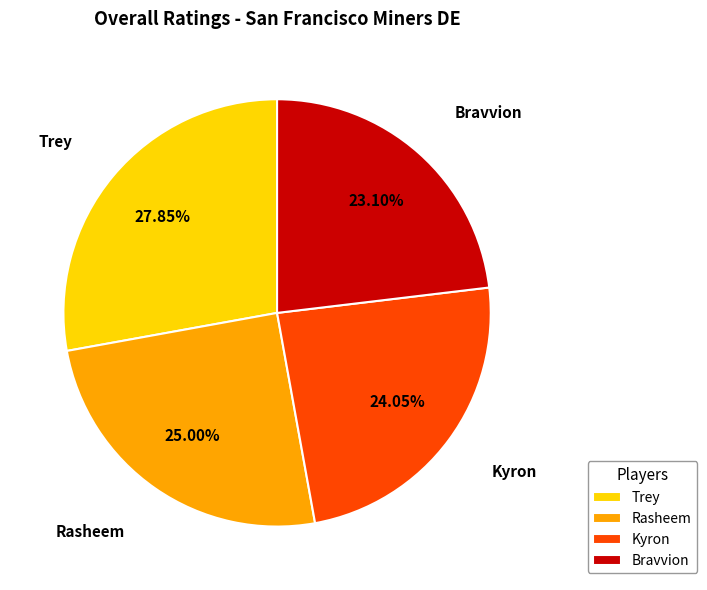

Rank the categories by value from lowest to highest.

Bravvion, Kyron, Rasheem, Trey